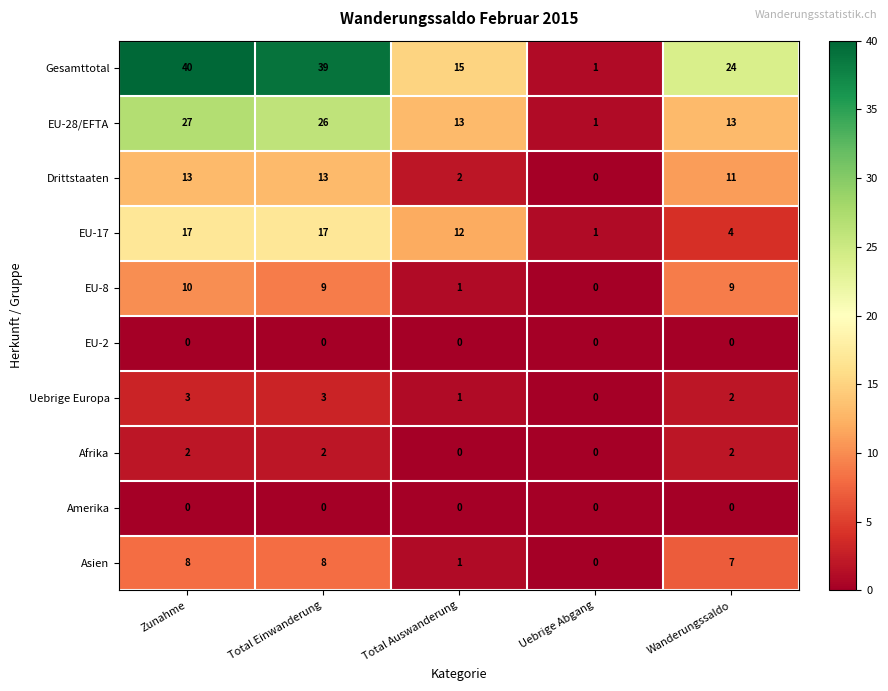

Between Total Einwanderung and Total Auswanderung, which series saw the biggest shift?

Gesamttotal